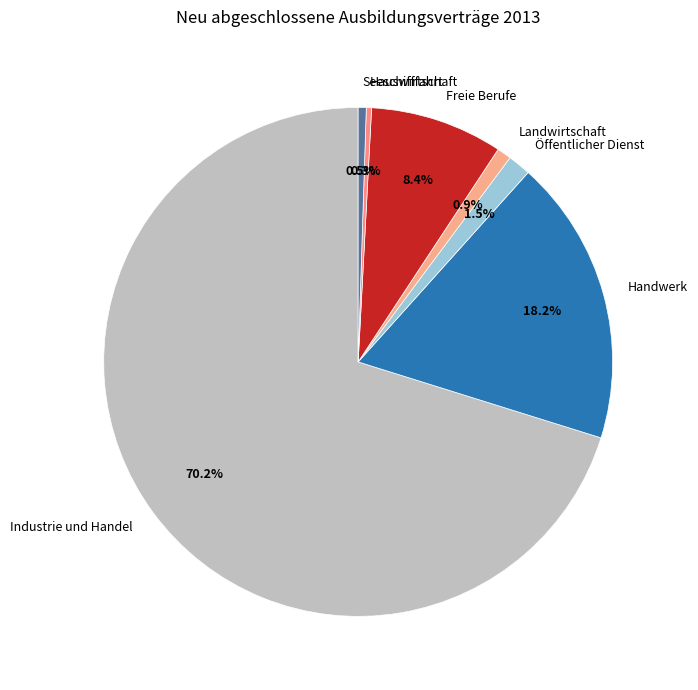

Does Freie Berufe represent more than half of the total?

No